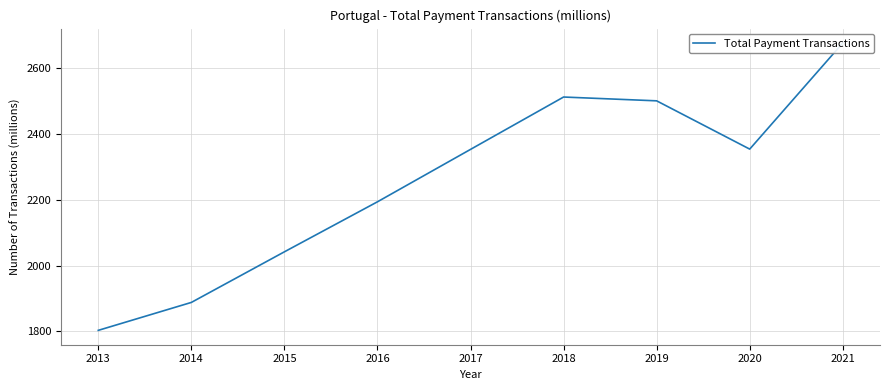

Which has a higher value, 2017 or 2014?

2017